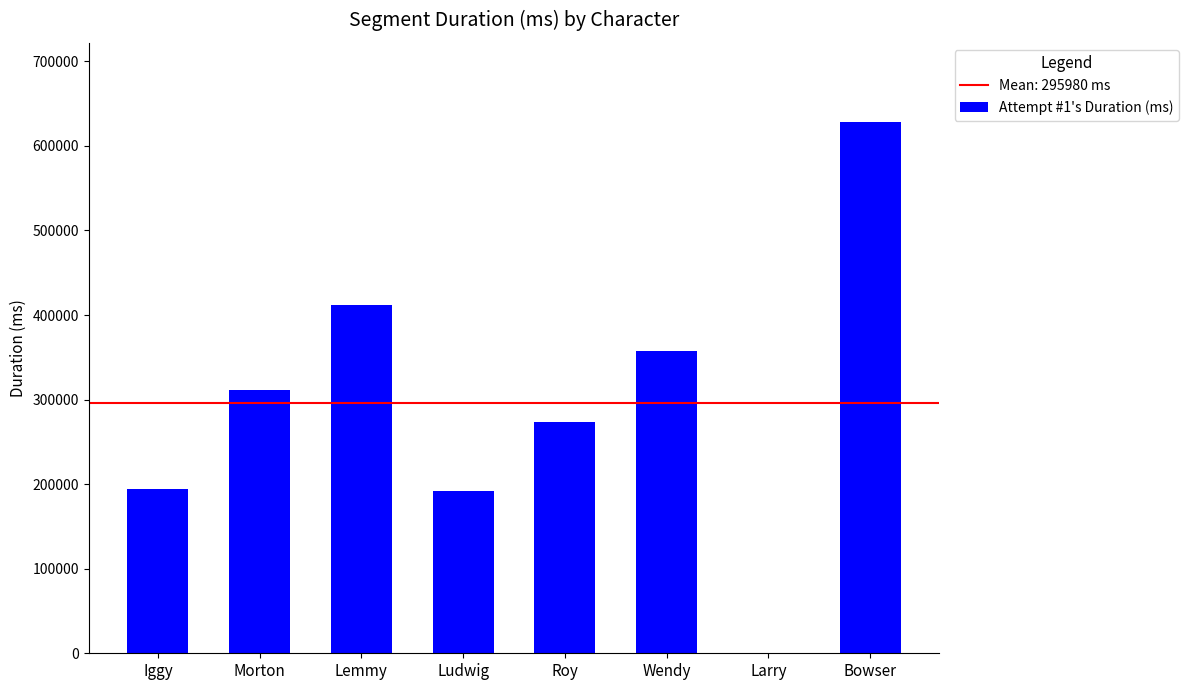

Which has a higher value, Iggy or Lemmy?

Lemmy